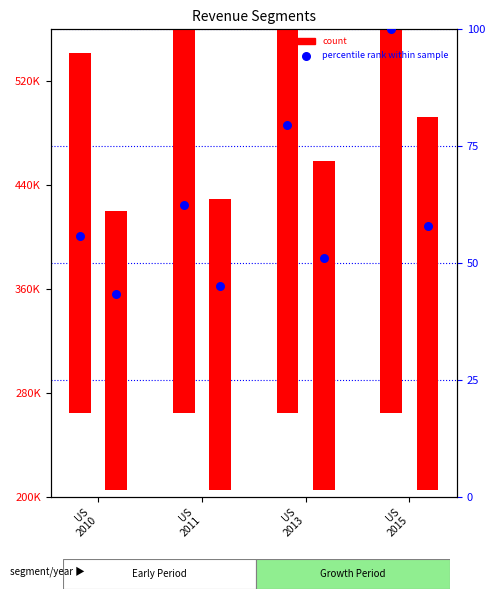

Which series reaches the minimum Y coordinate?

percentile rank within sample